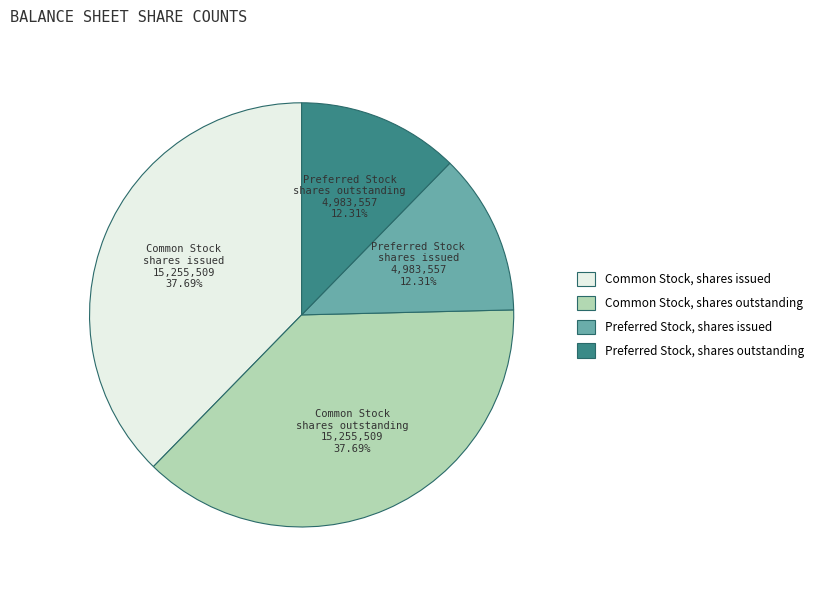

What percentage is the Preferred Stock, shares issued slice, to the nearest percent?

12%